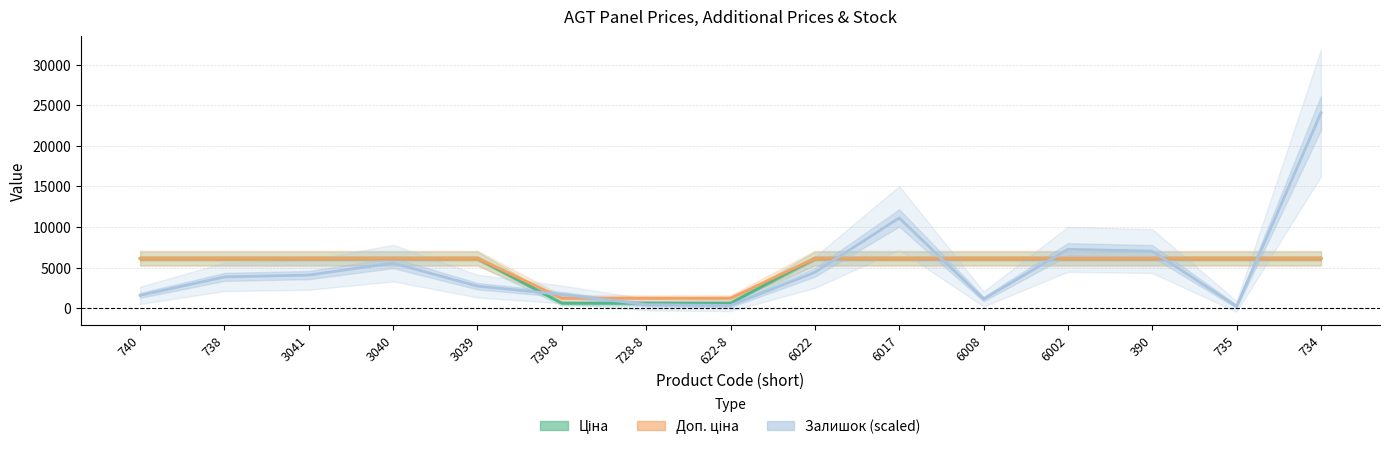

What is the sum of the Ціна values at 6017 and 6008?

12286.5